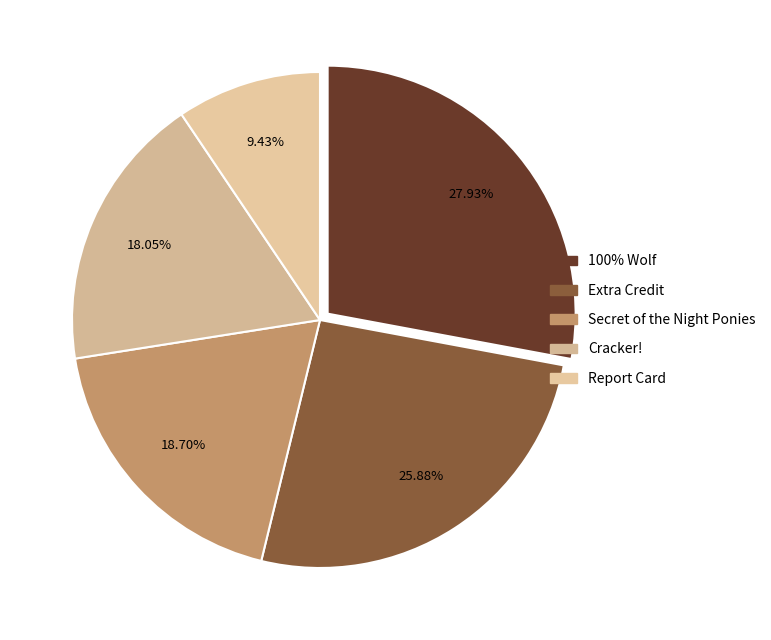

Count the number of slices in the pie.

5